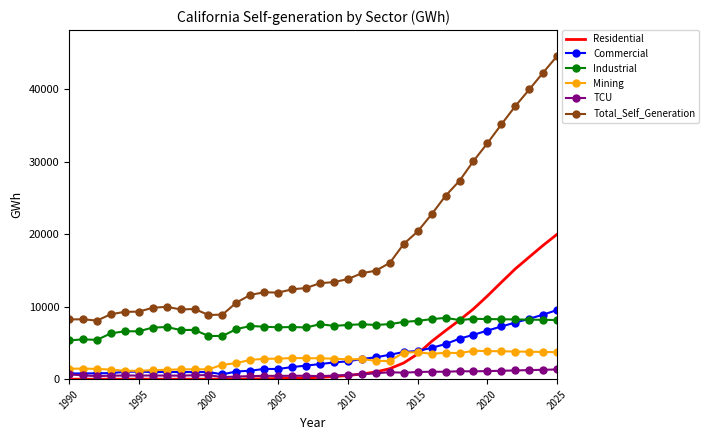

Which series has the widest spread of values?

Total_Self_Generation